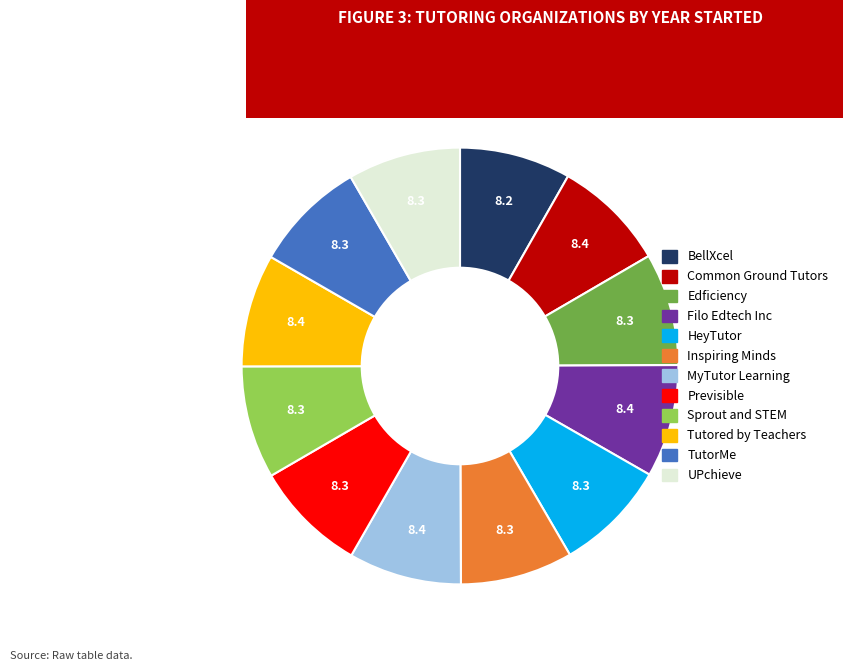

Combined, do Inspiring Minds and BellXcel account for over 50%?

No